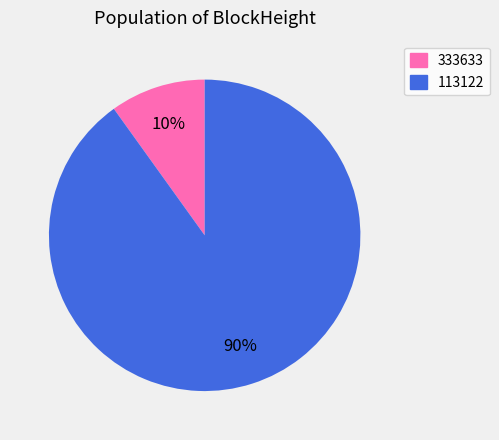

To the nearest percent, what is the difference between the 113122 and 333633 slice percentages?

80%